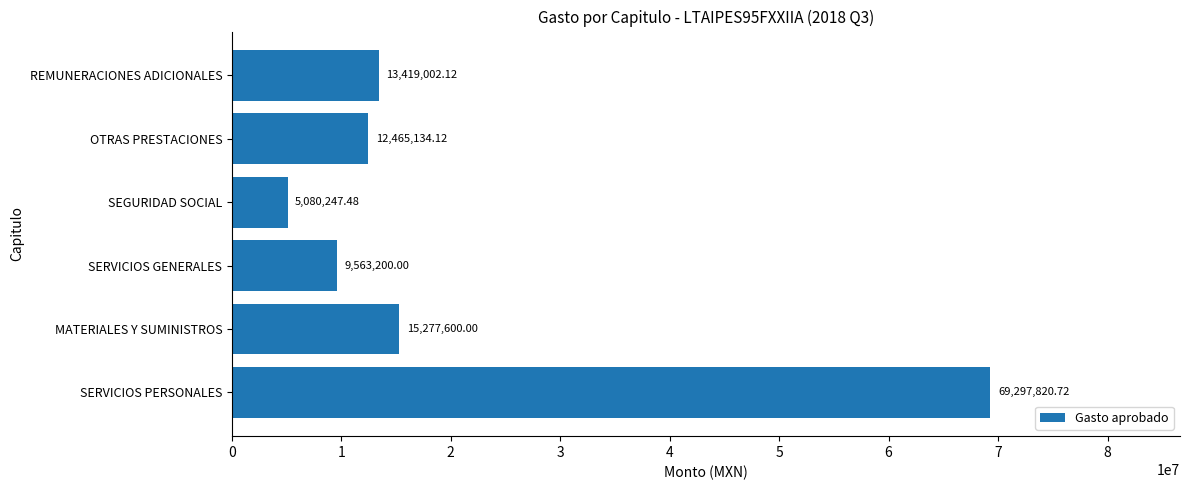

Rank the categories by value from lowest to highest.

SEGURIDAD SOCIAL, SERVICIOS GENERALES, OTRAS PRESTACIONES, REMUNERACIONES ADICIONALES, MATERIALES Y SUMINISTROS, SERVICIOS PERSONALES